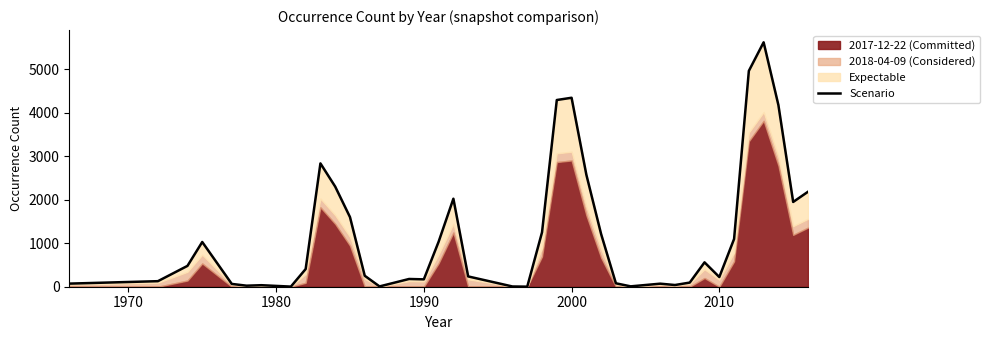

The chart shows a value of 29.9 at 1960. True or false?

False